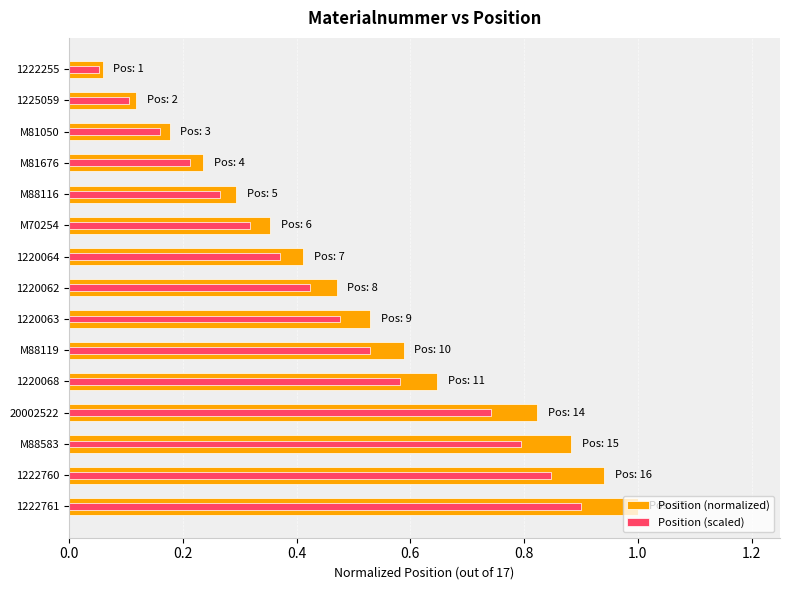

True or false: Position (normalized) has a value of 0.3 at 1220062.

False